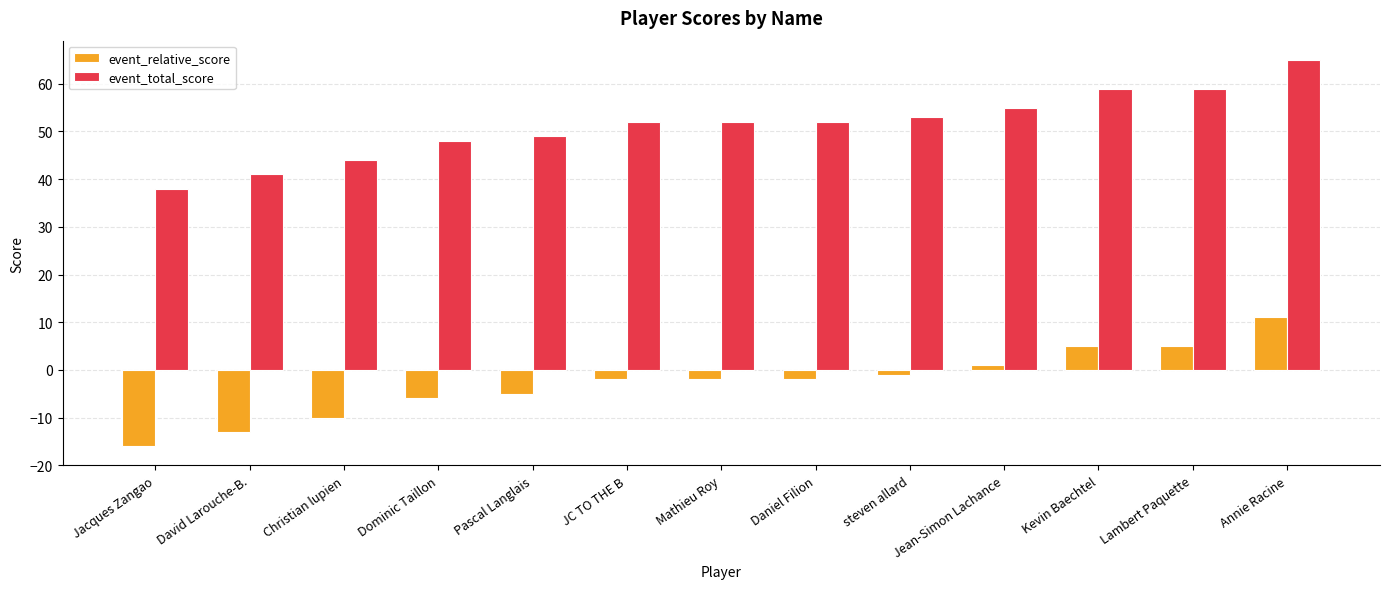

What is the lowest value of the event_total_score series?

38